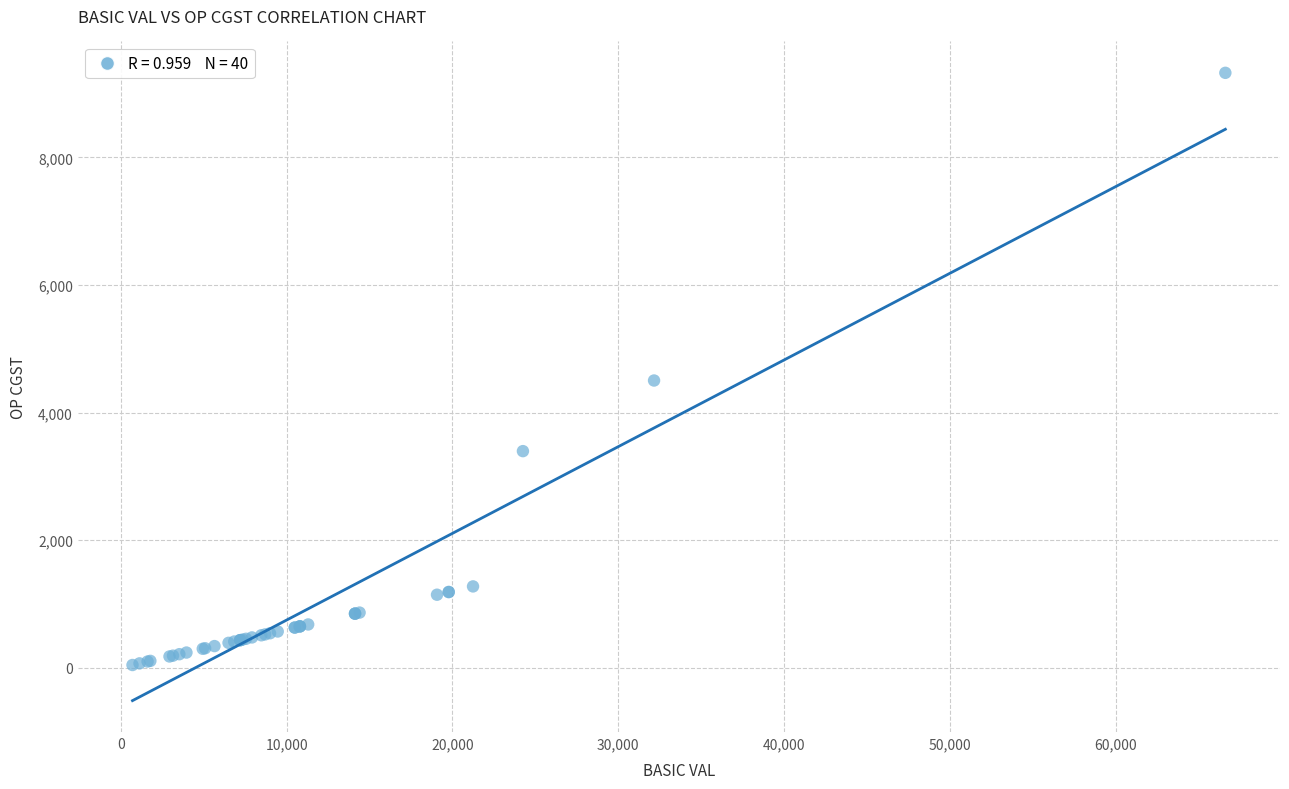

What Y value in the scatter plot is closest to 4683?

4501.8